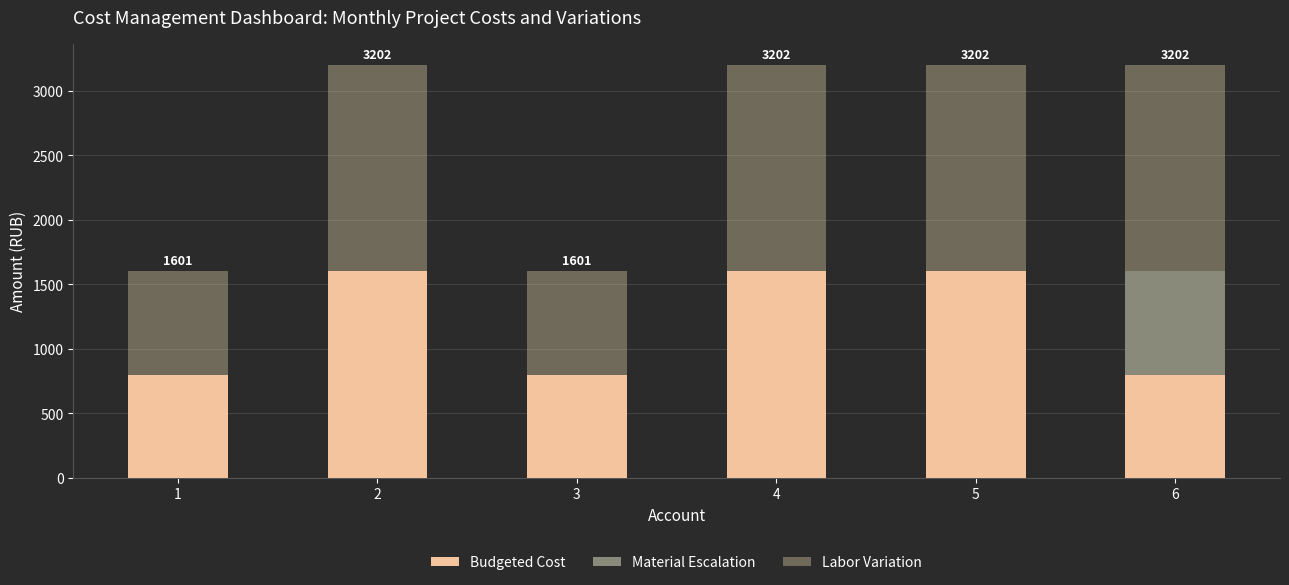

What is the total value across all series at 6?

3202.3